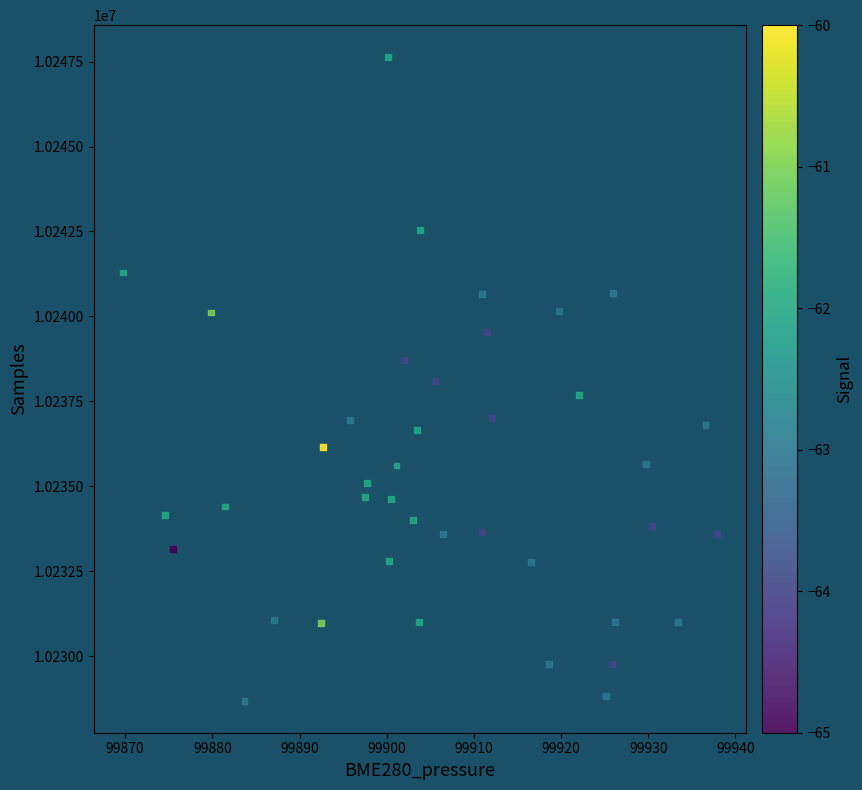

What is the range of Y values (max minus min)?

18932